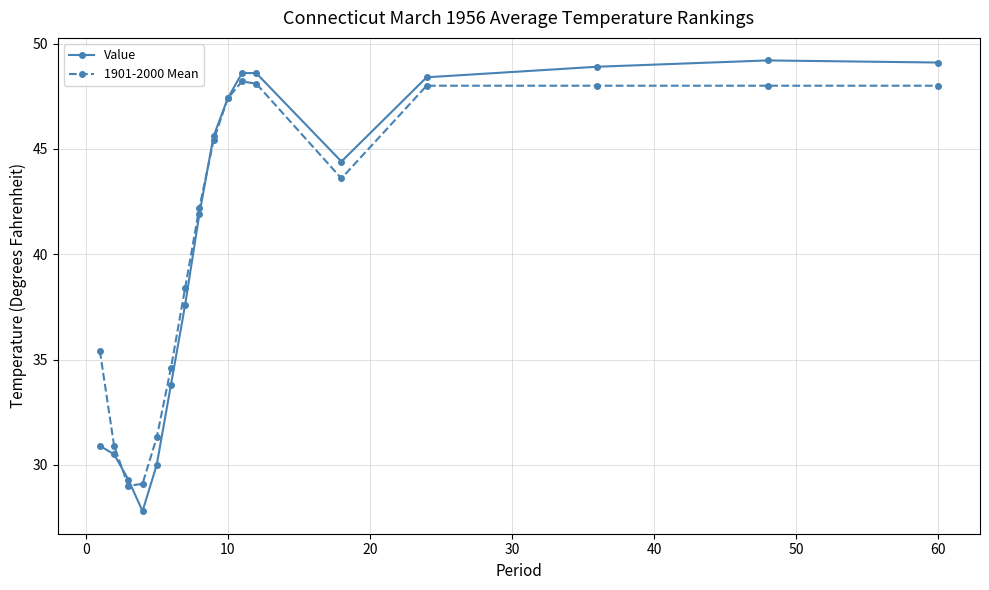

What is the minimum value shown in the chart?

27.8